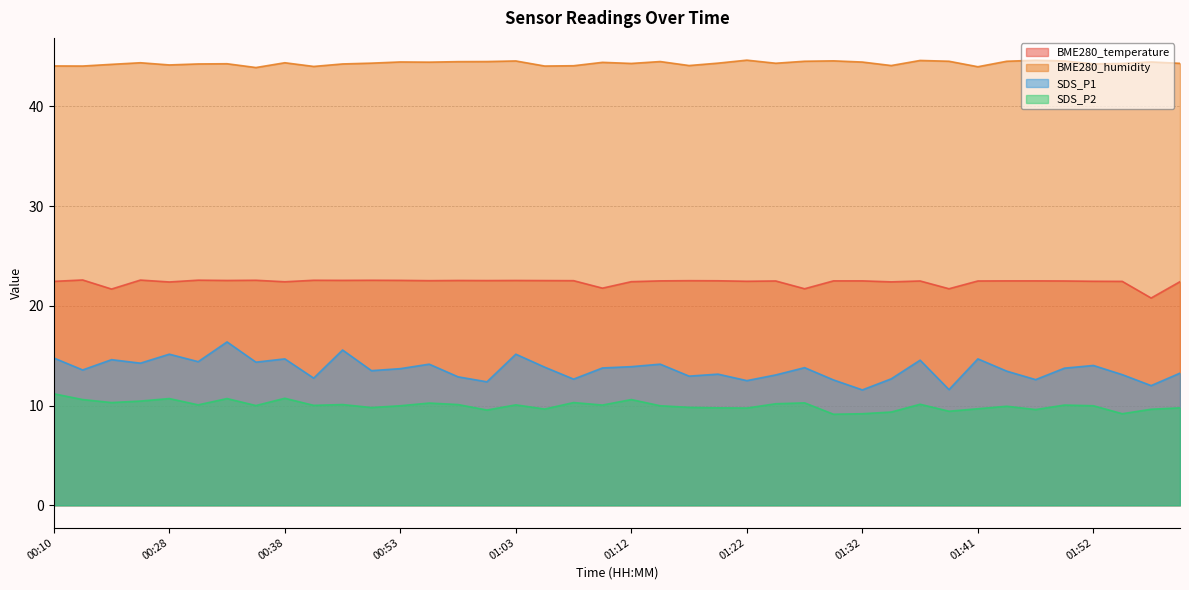

True or false: SDS_P2 and BME280_humidity intersect in this chart.

False